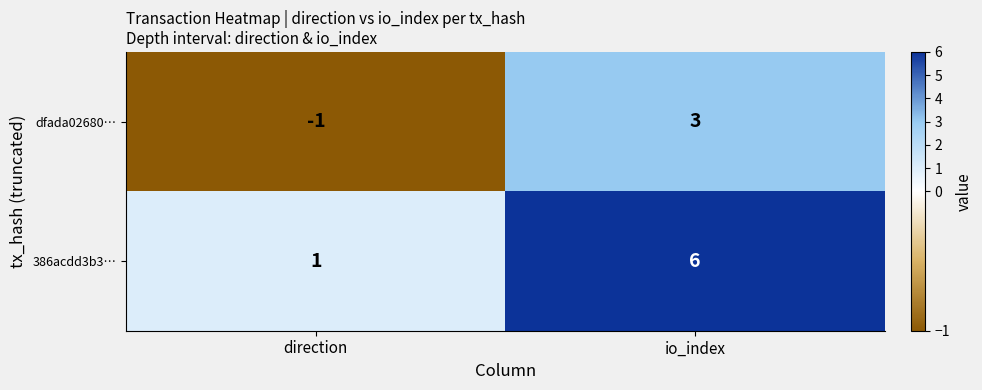

What is the difference between the maximum and minimum values in the 386acdd3b3… series?

5